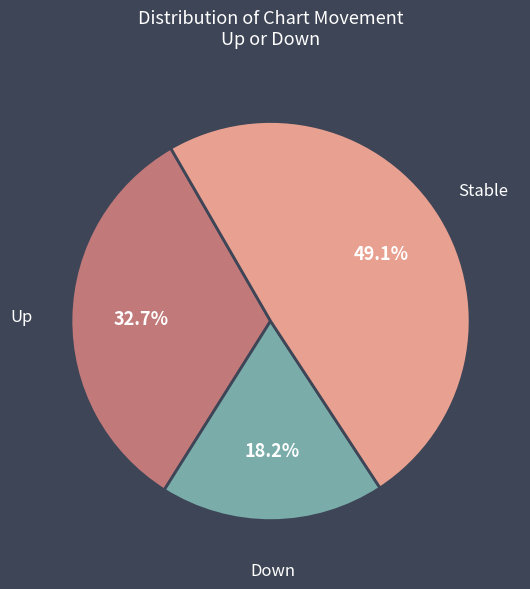

Is there a majority slice in this chart?

No